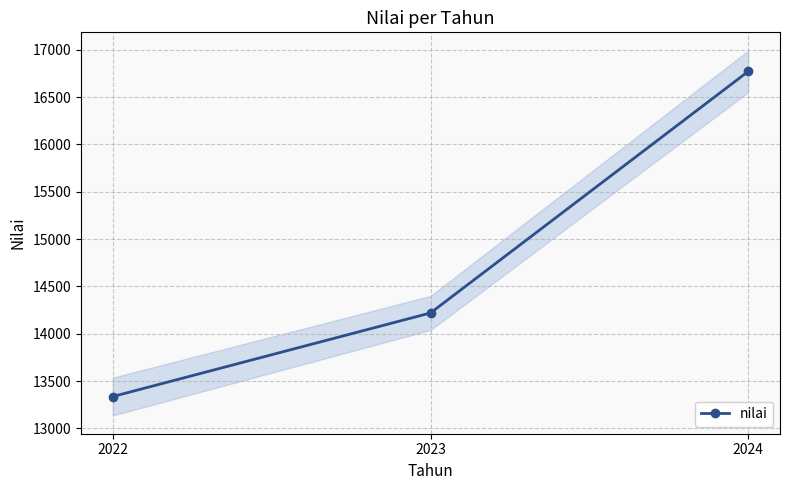

The chart shows a value of 16771 at 2024. True or false?

True